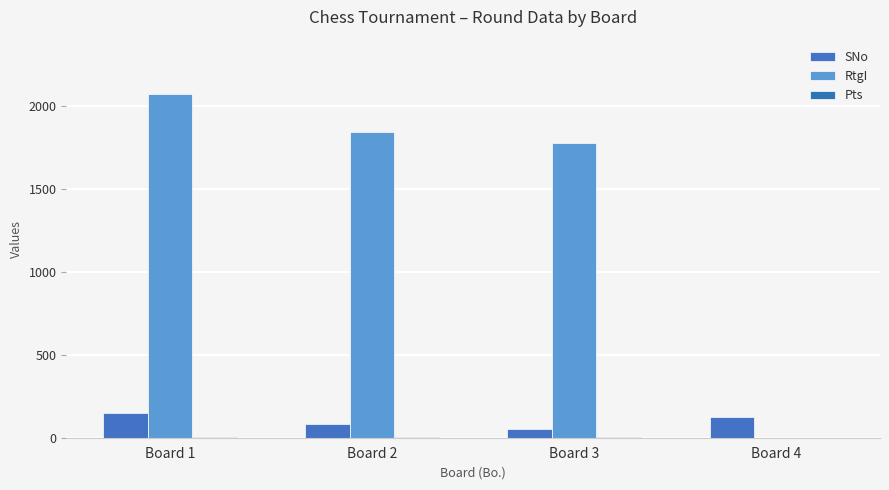

How many series are shown in this chart?

3